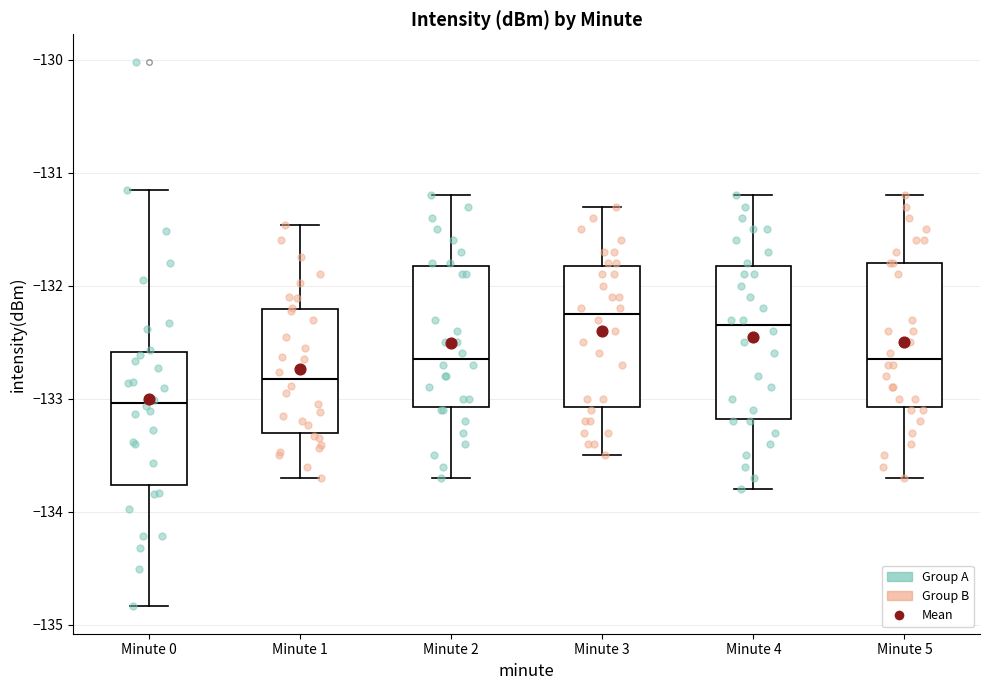

Where does the lower whisker of the box for Minute 1 end on the y-axis? The values are not printed on the chart, so give them approximately, as read against the axis.

-133.7